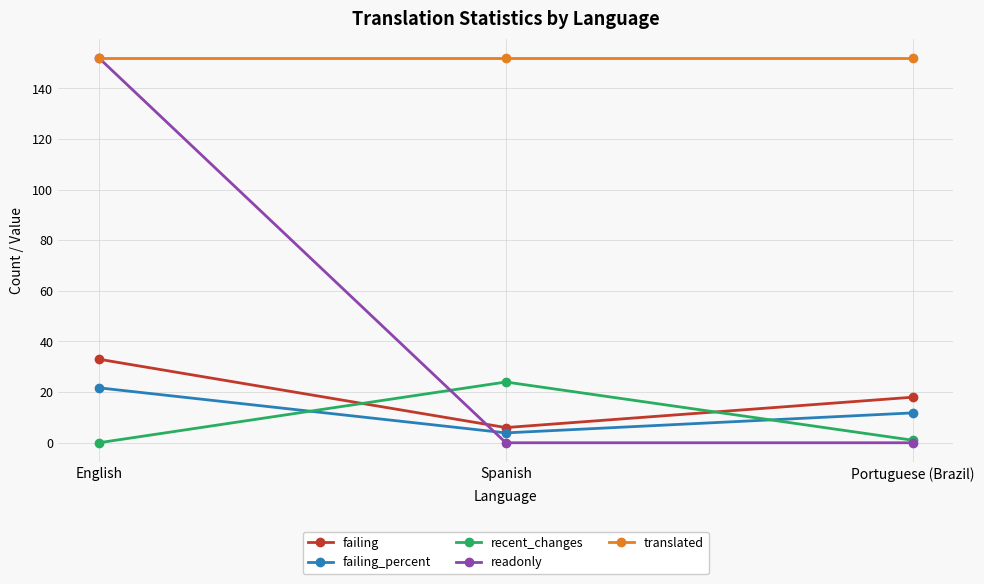

Reading left to right, transcribe all the data shown in this chart.

failing: English=33.0	Spanish=6.0	Portuguese (Brazil)=18.0
failing_percent: English=21.7	Spanish=3.9	Portuguese (Brazil)=11.8
recent_changes: English=0.0	Spanish=24.0	Portuguese (Brazil)=1.0
readonly: English=152.0	Spanish=0.0	Portuguese (Brazil)=0.0
translated: English=152.0	Spanish=152.0	Portuguese (Brazil)=152.0